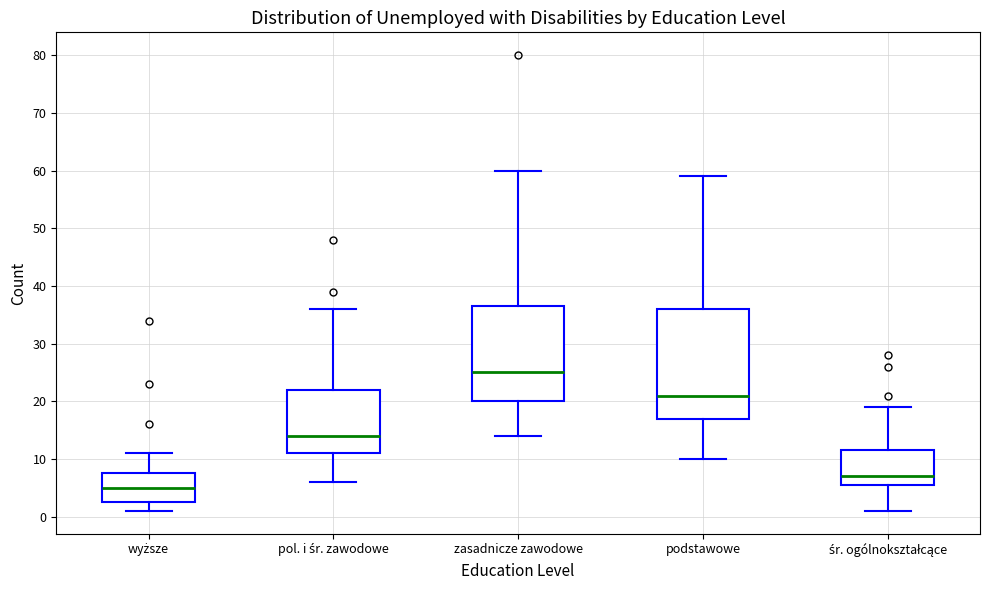

Which box is the tallest, from its lower edge to its upper edge?

podstawowe